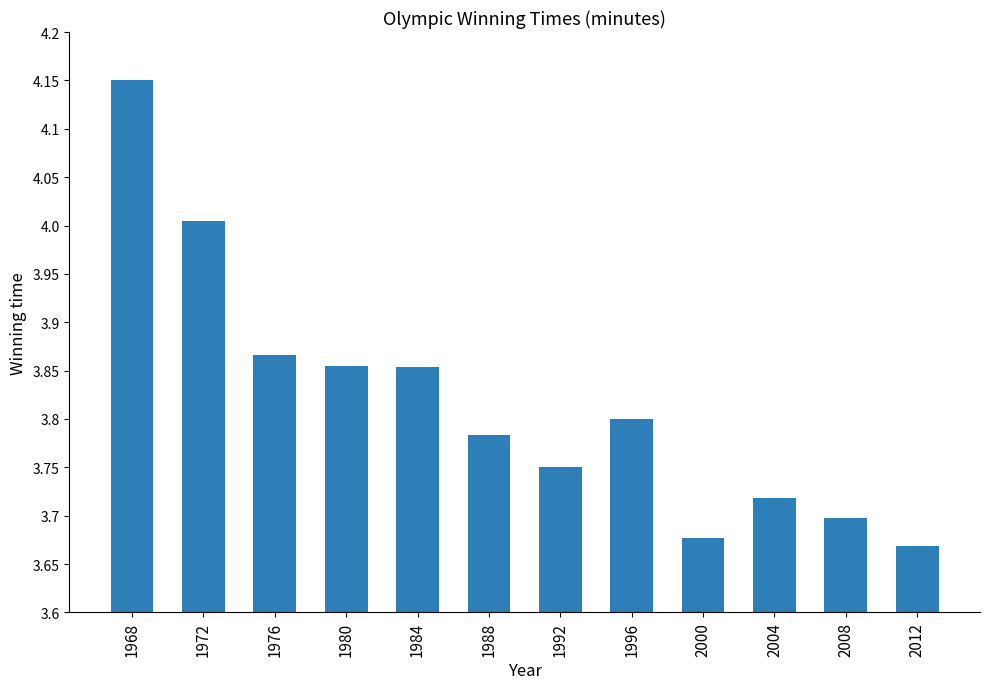

True or false: the data shows 5.1 at 1984.

False